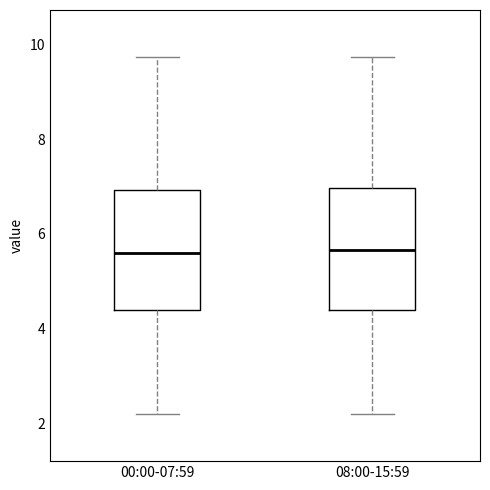

Reading left to right, read every box against the y-axis: the position of its median line, the range the box covers, and the ends of its whiskers. The values are not printed on the chart, so give them approximately, as read against the axis.

00:00-07:59: median 5.6, box 4.4 to 7.0, whiskers 2.2 to 9.8
08:00-15:59: median 5.6, box 4.4 to 7.0, whiskers 2.2 to 9.8